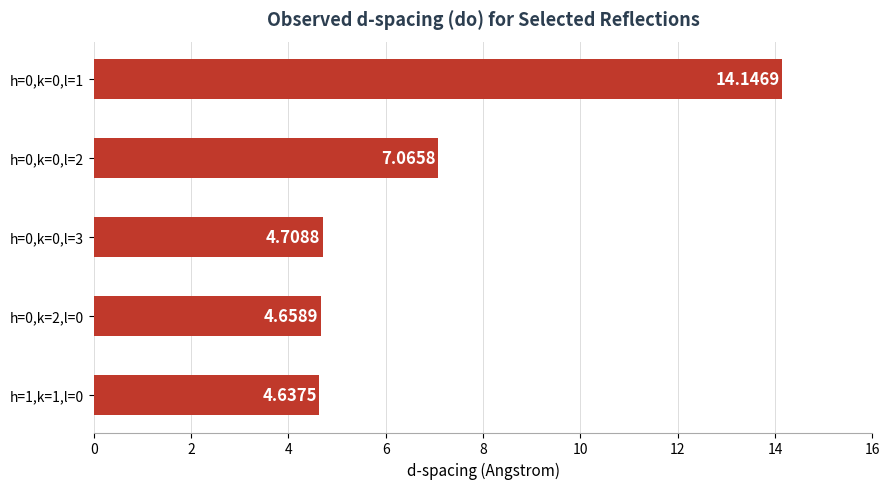

What is the difference between the values at h=0,k=2,l=0 and h=0,k=0,l=2?

2.4